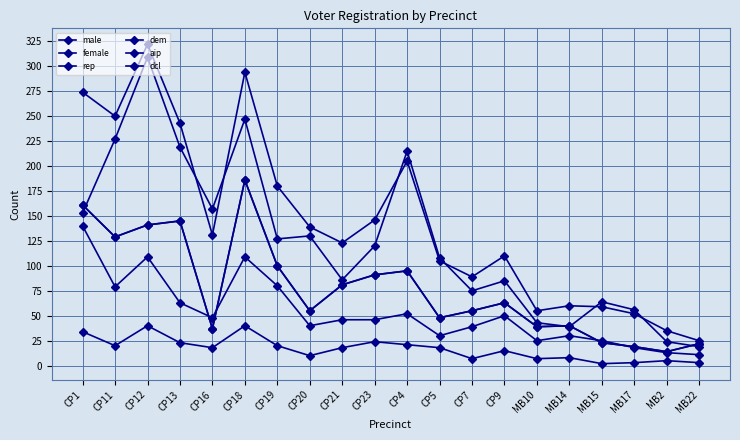

Is this an area chart (filled region under the line)?

No